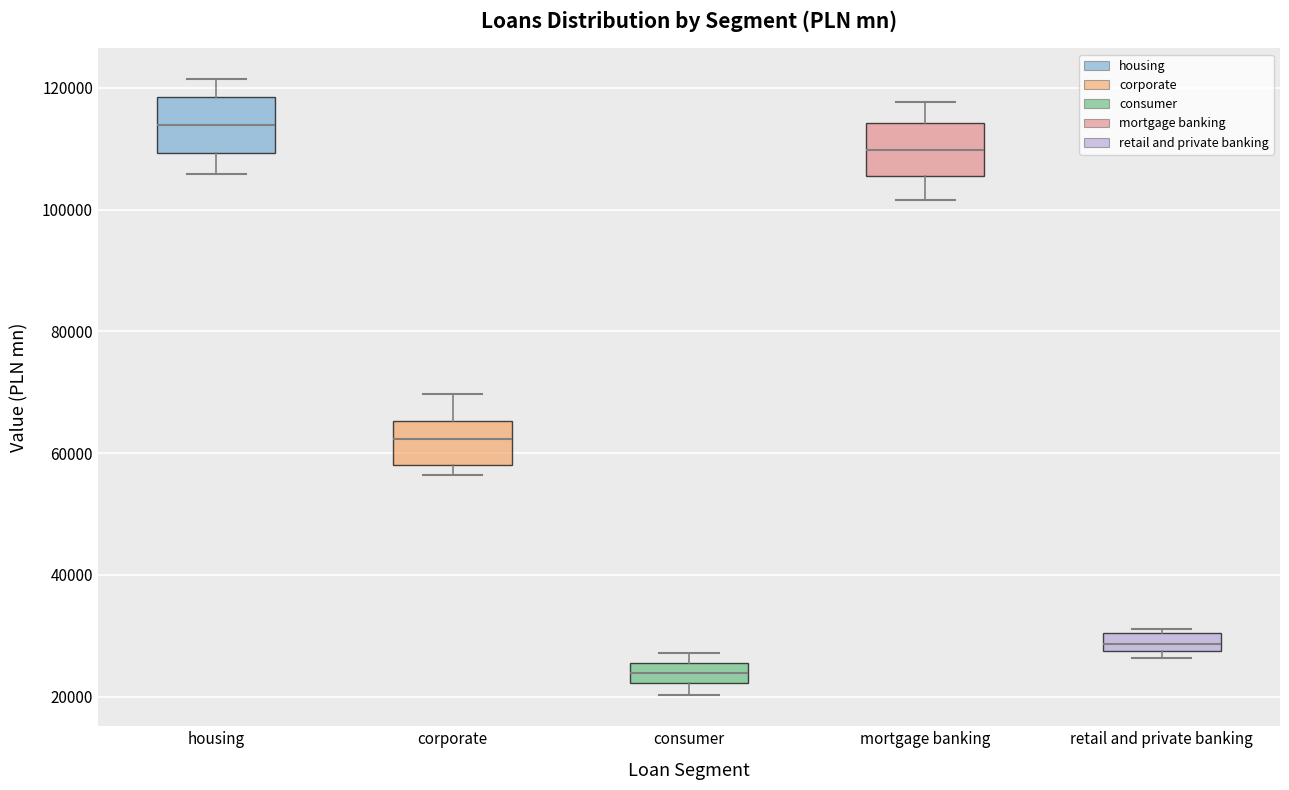

Which box's median line is the highest?

housing